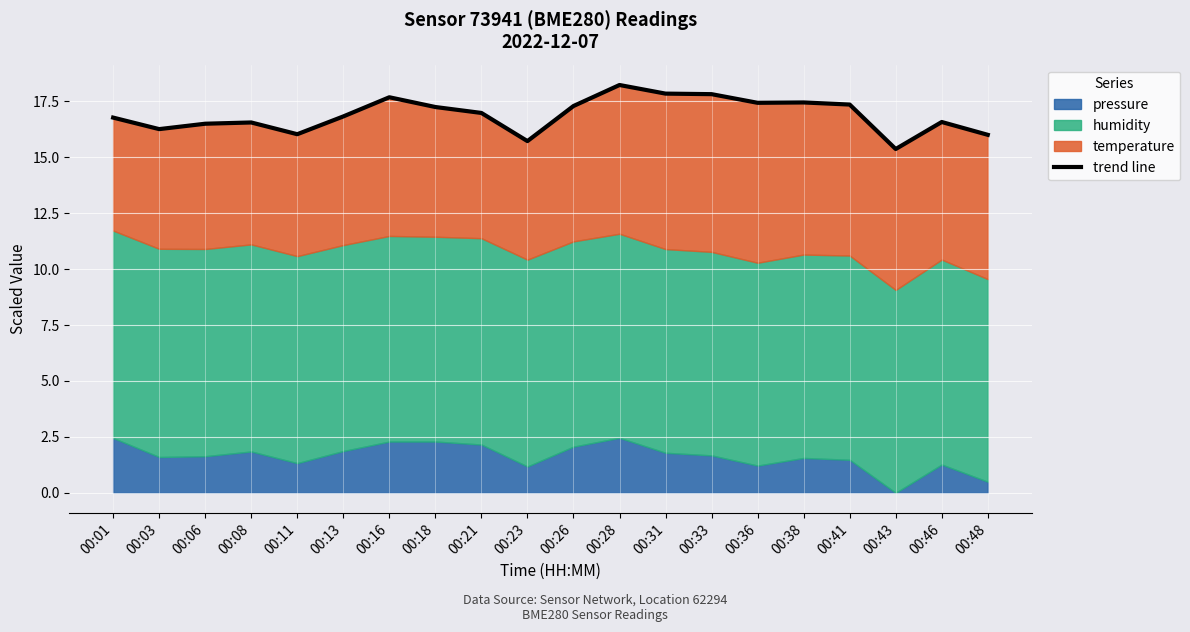

Reading left to right, list all the values displayed in this chart.

16.8	16.3	16.5	16.6	16.0	16.8	17.7	17.2	17.0	15.7	17.3	18.2	17.8	17.8	17.4	17.5	17.4	15.4	16.6	16.0